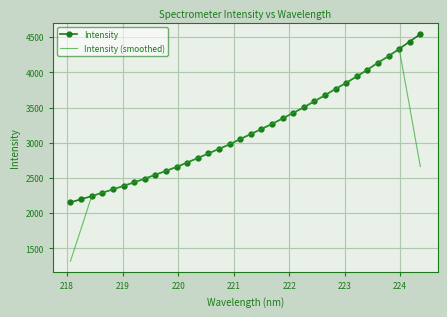

After their last crossing, which series has the higher values: Intensity or Intensity (smoothed)?

Intensity